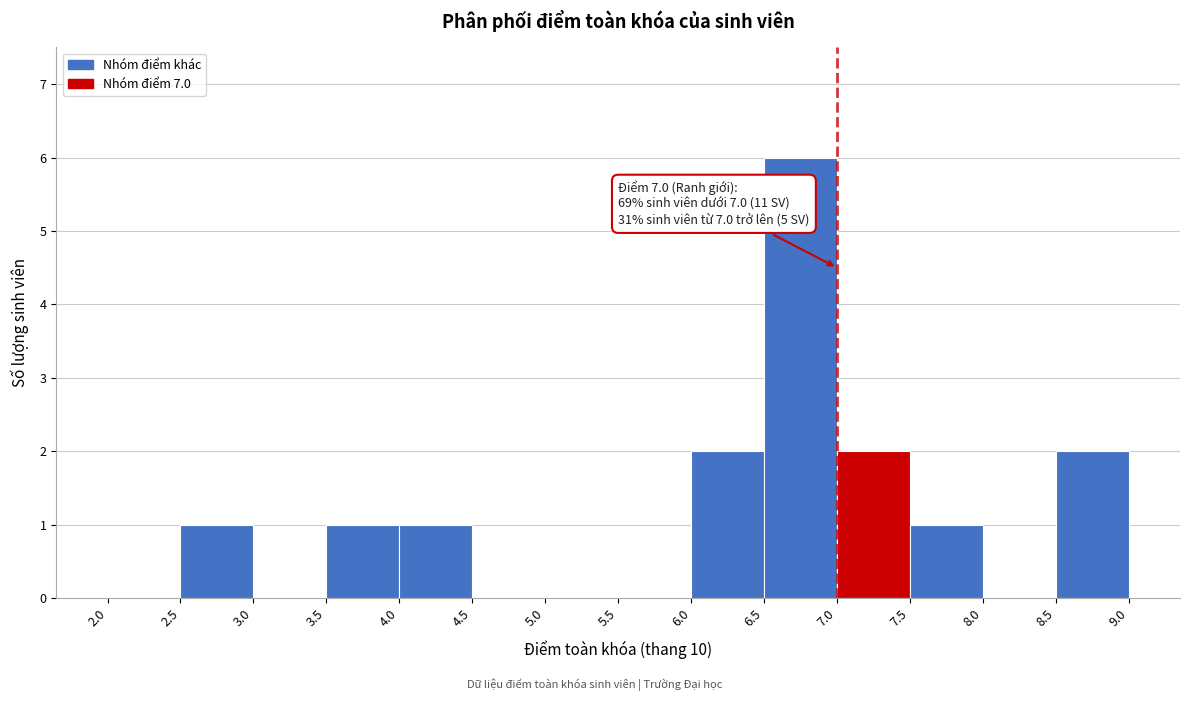

Over which range of the x-axis is the bar tallest?

6.5 to 7.0